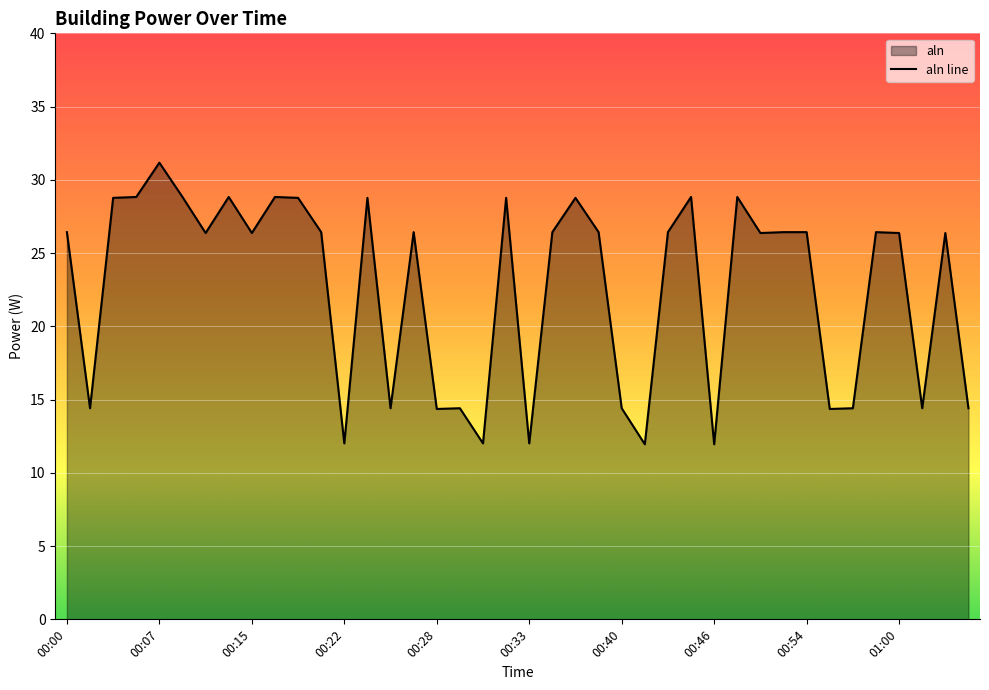

Where is the first local minimum?

00:01